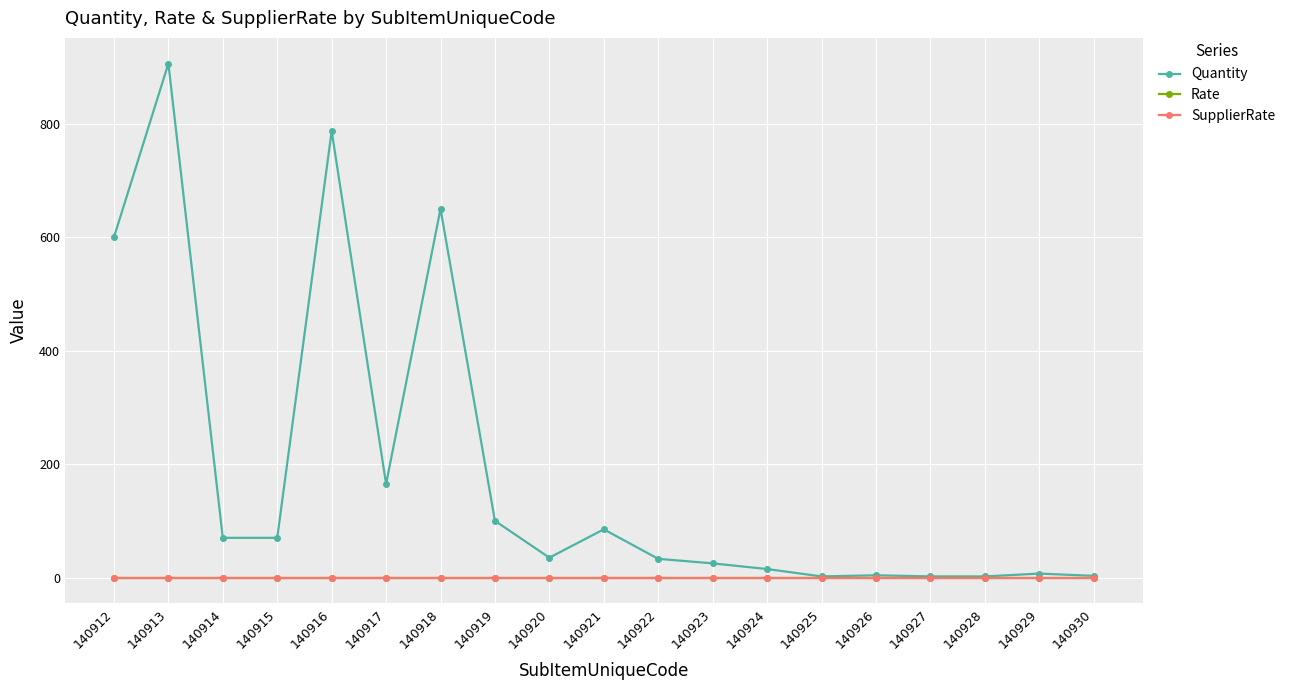

At 140913, list the series in order from largest to smallest.

Quantity, Rate, SupplierRate